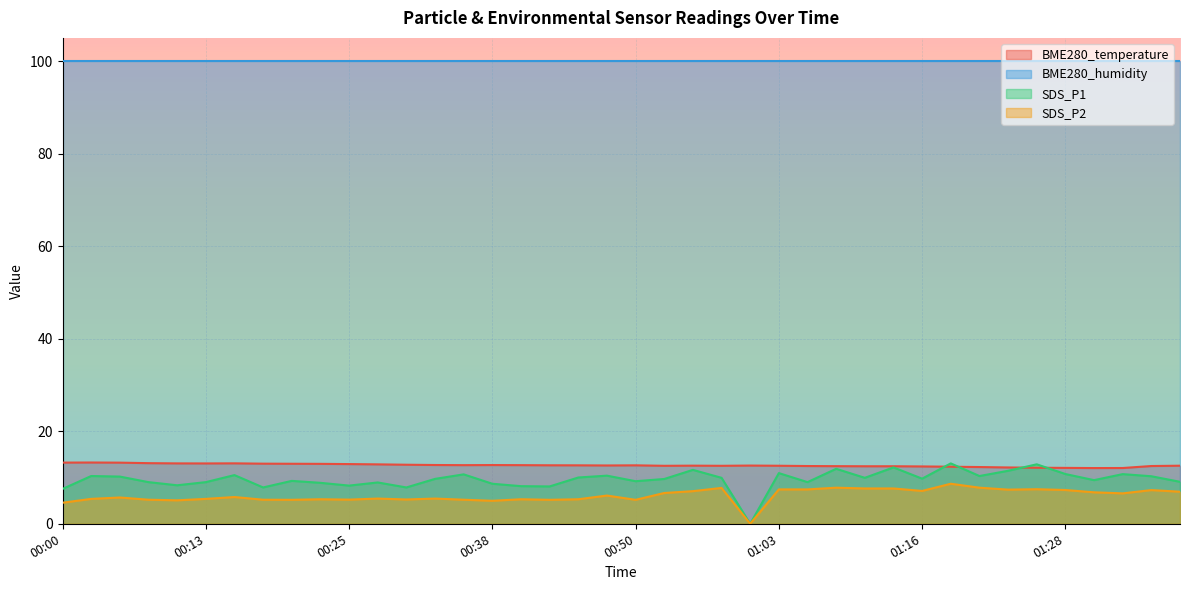

True or false: SDS_P2 and BME280_humidity cross at least once.

False